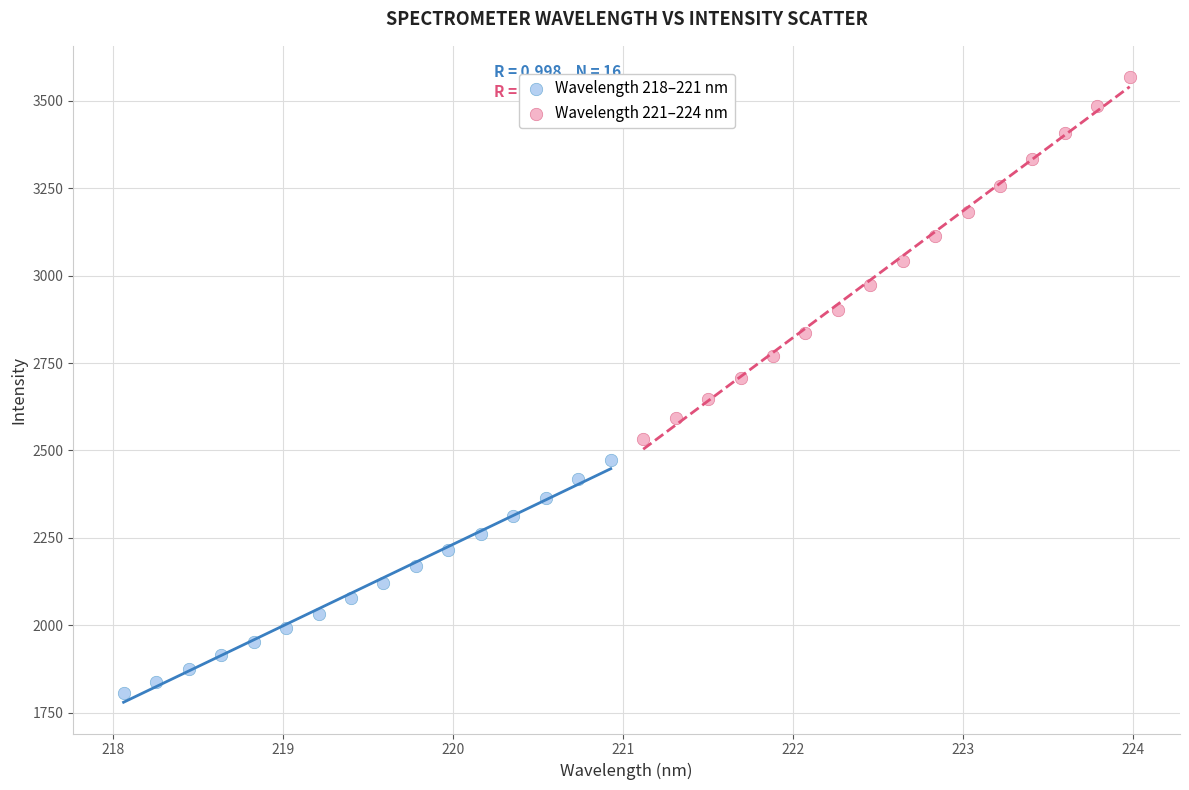

Which series contains the lowest Y value?

Wavelength 218–221 nm